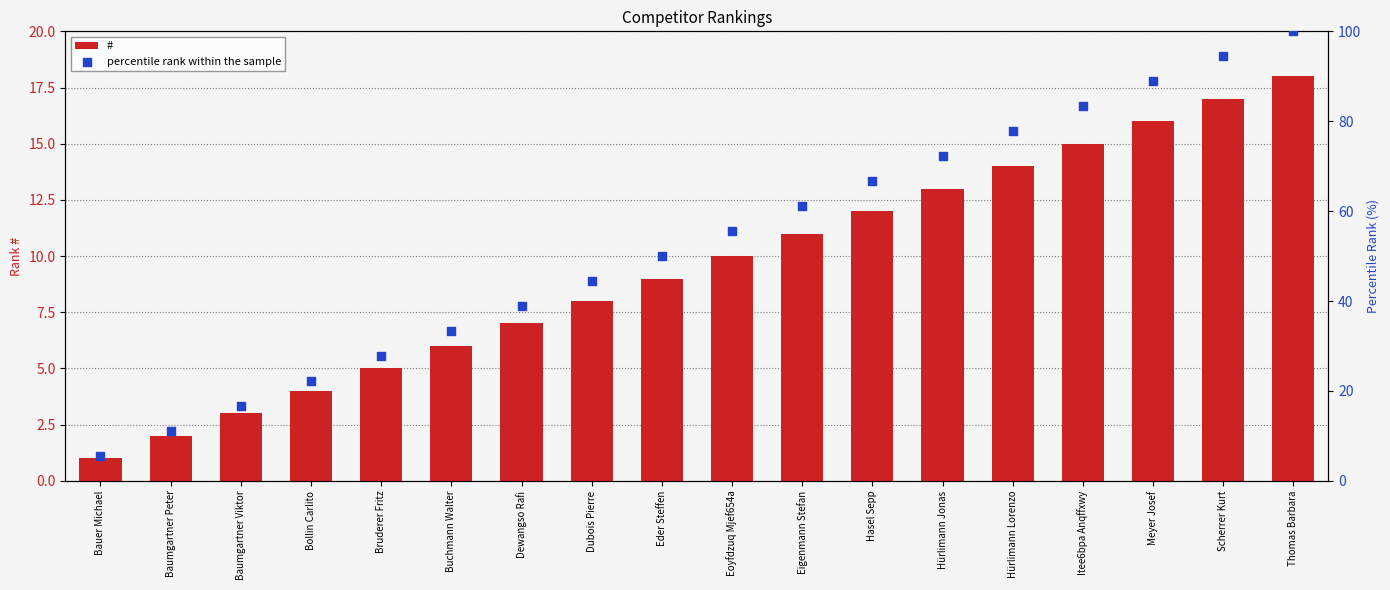

What is the total value across all series at Hürlimann Lorenzo?

91.8